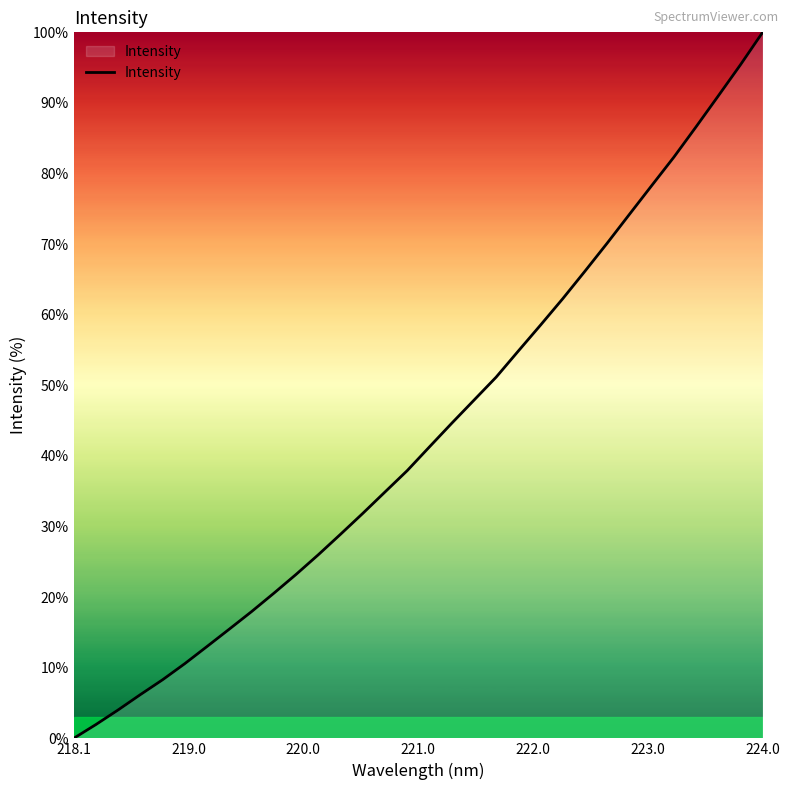

What is the sum of all values?

1385.7